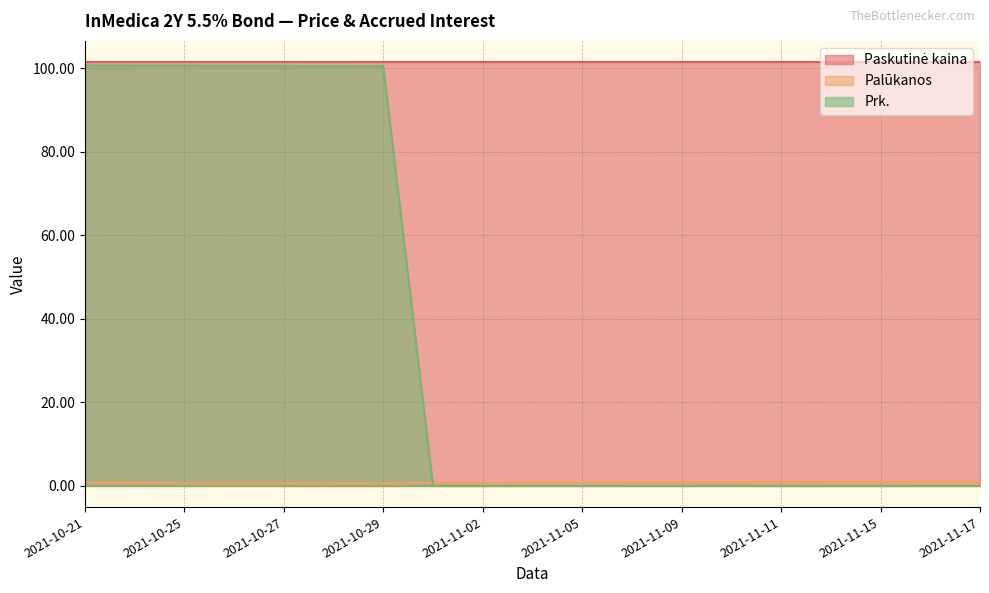

What is the maximum value for Prk.?

100.7